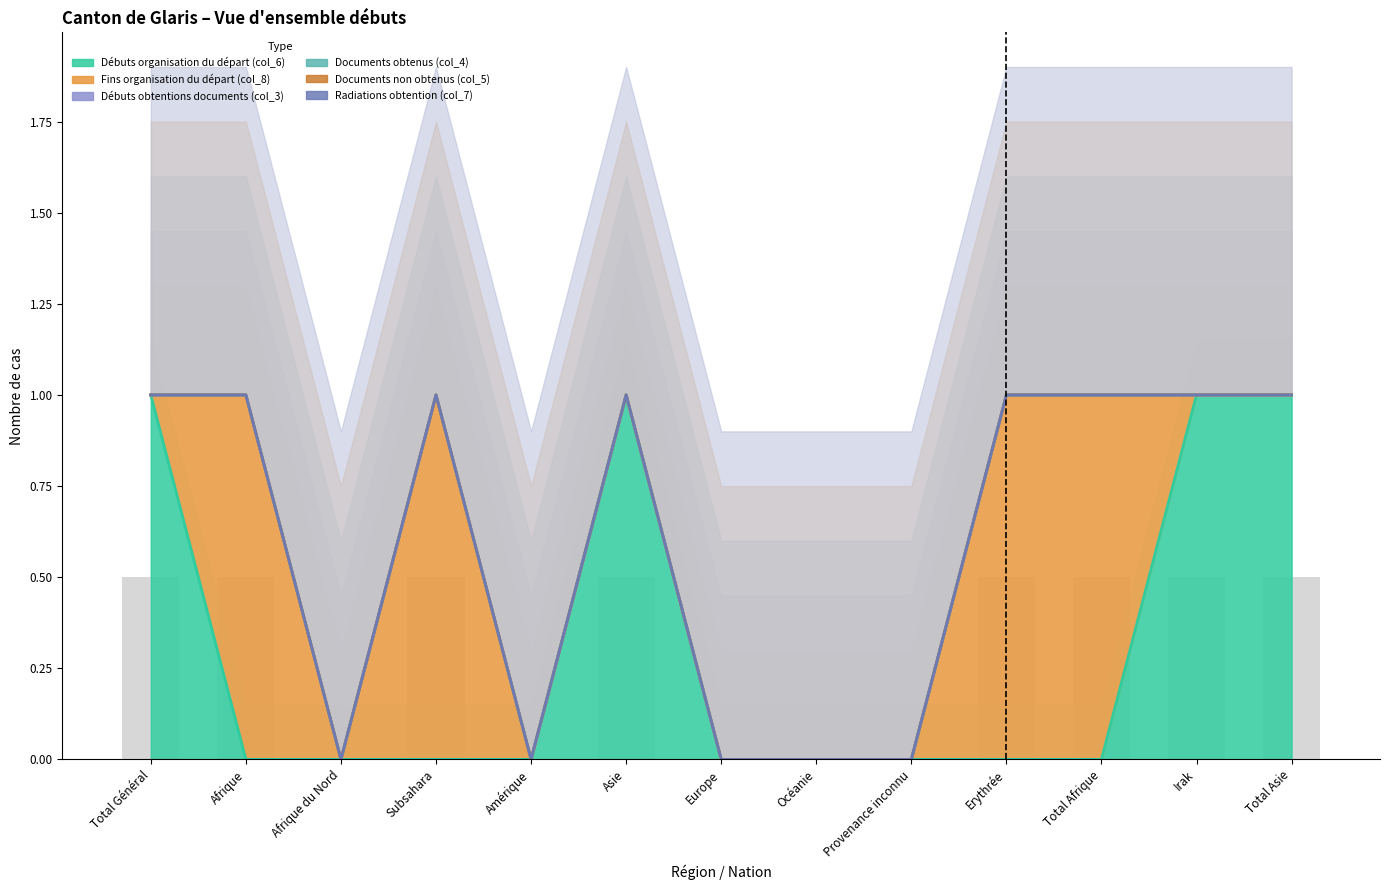

Which series changed the most between Total Général and Total Asie?

Débuts organisation du départ (col_6)